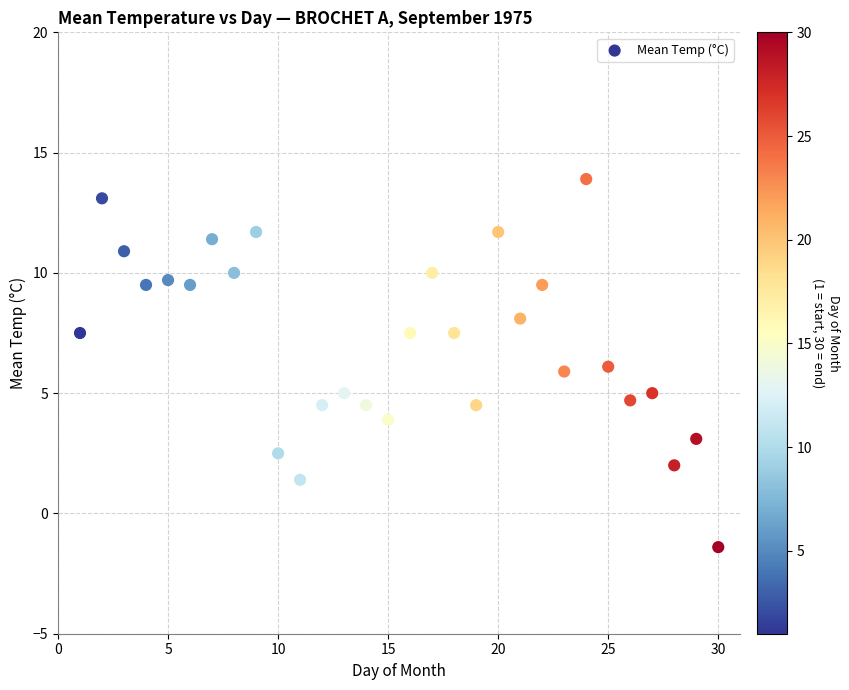

What is the range of X values (max minus min)?

29.0